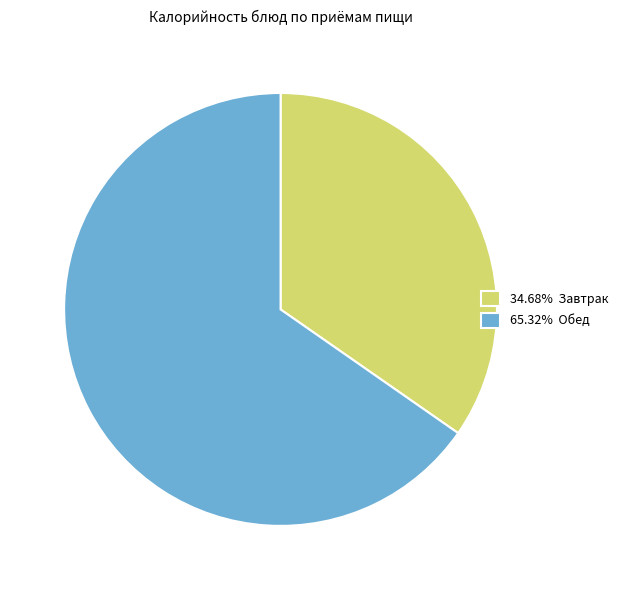

Combined, do 65.32% Обед and 34.68% Завтрак account for over 50%?

Yes